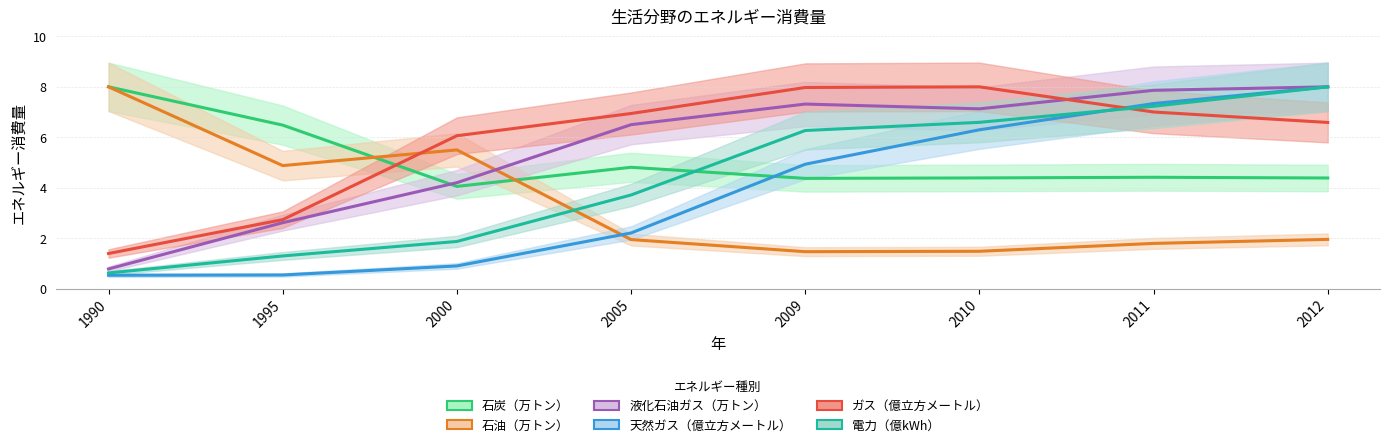

Where is ガス（億立方メートル） nearest to the value 4?

1995